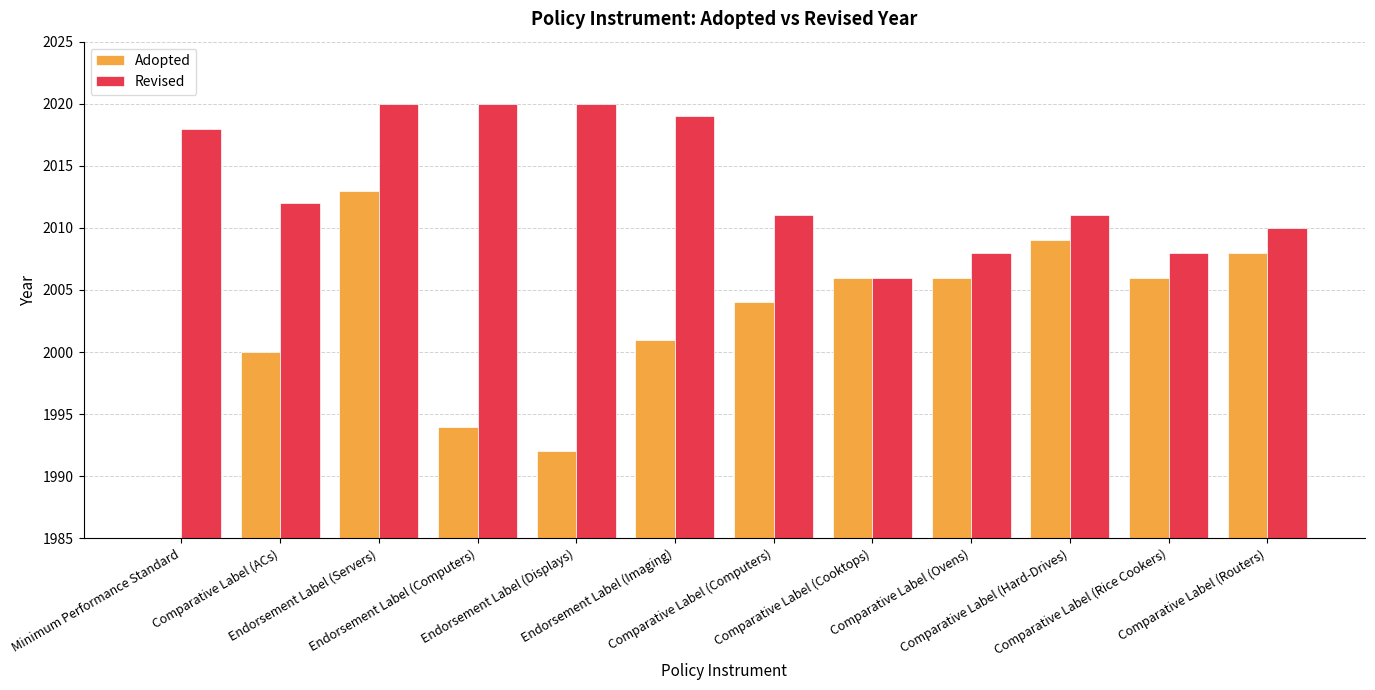

Reading right to left, list all the values displayed in this chart.

Adopted: Comparative Label (Routers)=2008	Comparative Label (Rice Cookers)=2006	Comparative Label (Hard-Drives)=2009	Comparative Label (Ovens)=2006	Comparative Label (Cooktops)=2006	Comparative Label (Computers)=2004	Endorsement Label (Imaging)=2001	Endorsement Label (Displays)=1992	Endorsement Label (Computers)=1994	Endorsement Label (Servers)=2013	Comparative Label (ACs)=2000	Minimum Performance Standard=1979
Revised: Comparative Label (Routers)=2010	Comparative Label (Rice Cookers)=2008	Comparative Label (Hard-Drives)=2011	Comparative Label (Ovens)=2008	Comparative Label (Cooktops)=2006	Comparative Label (Computers)=2011	Endorsement Label (Imaging)=2019	Endorsement Label (Displays)=2020	Endorsement Label (Computers)=2020	Endorsement Label (Servers)=2020	Comparative Label (ACs)=2012	Minimum Performance Standard=2018